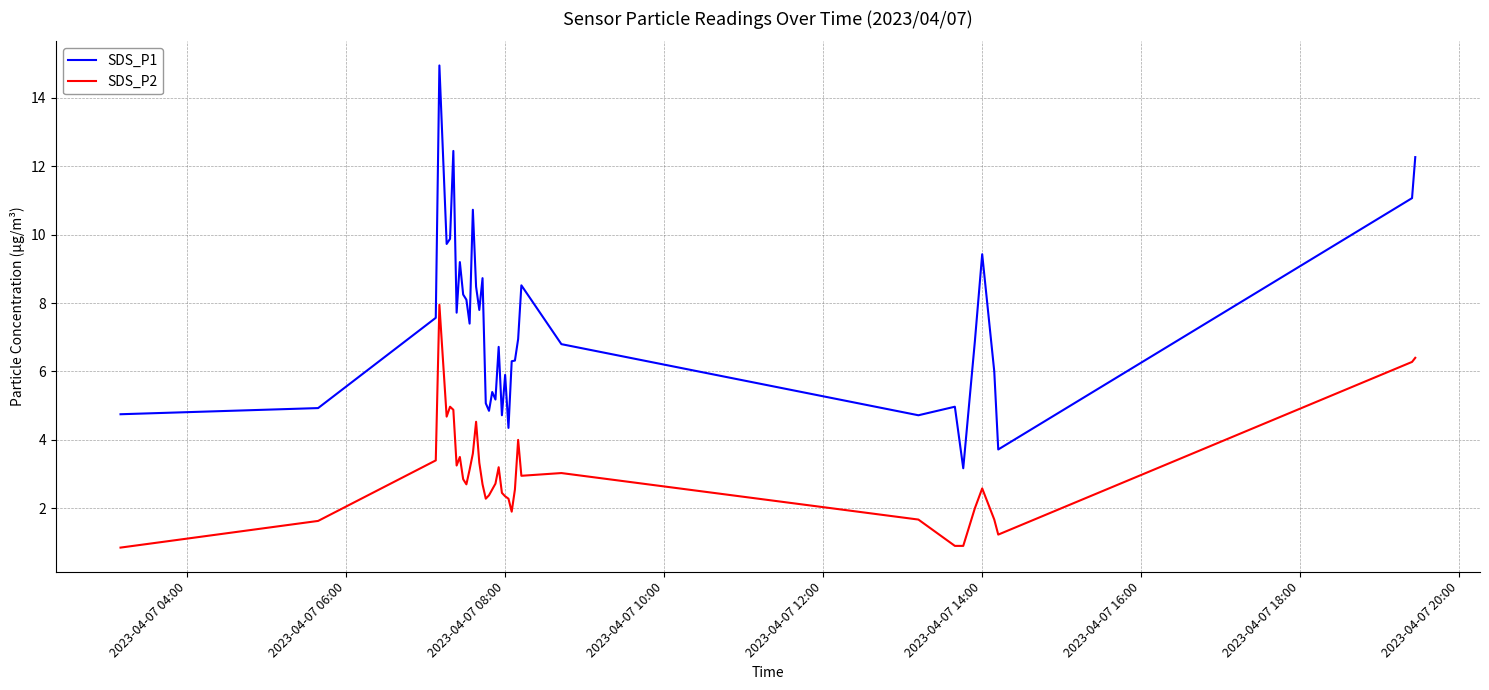

What is the difference between the second highest and second lowest values in the SDS_P2 series?

5.5